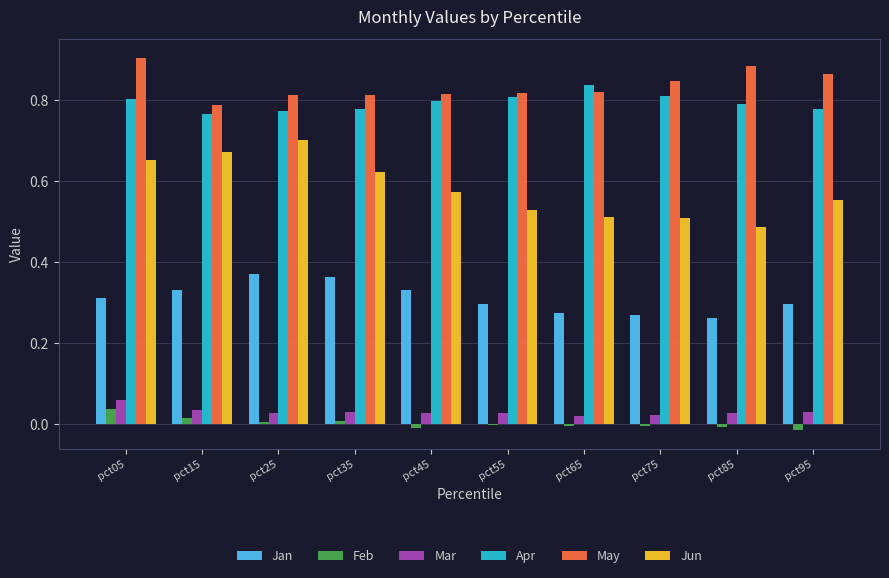

True or false: Jan has a value of 0.5 at pct95.

False